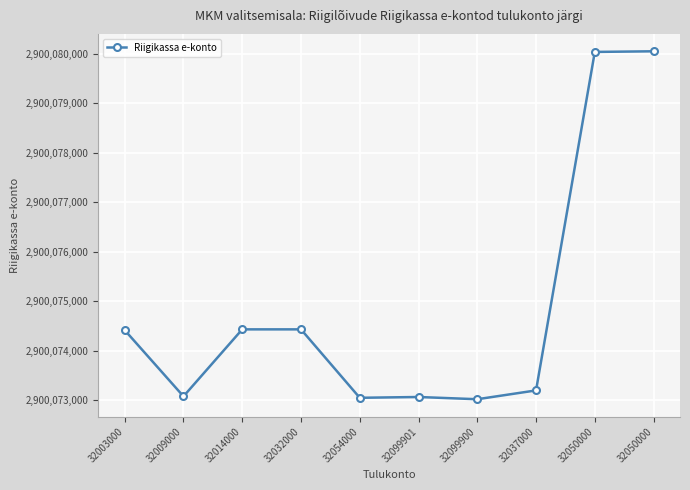

Rank the categories by value from highest to lowest.

32050000, 32050000, 32014000, 32032000, 32003000, 32037000, 32009000, 32099901, 32054000, 32099900